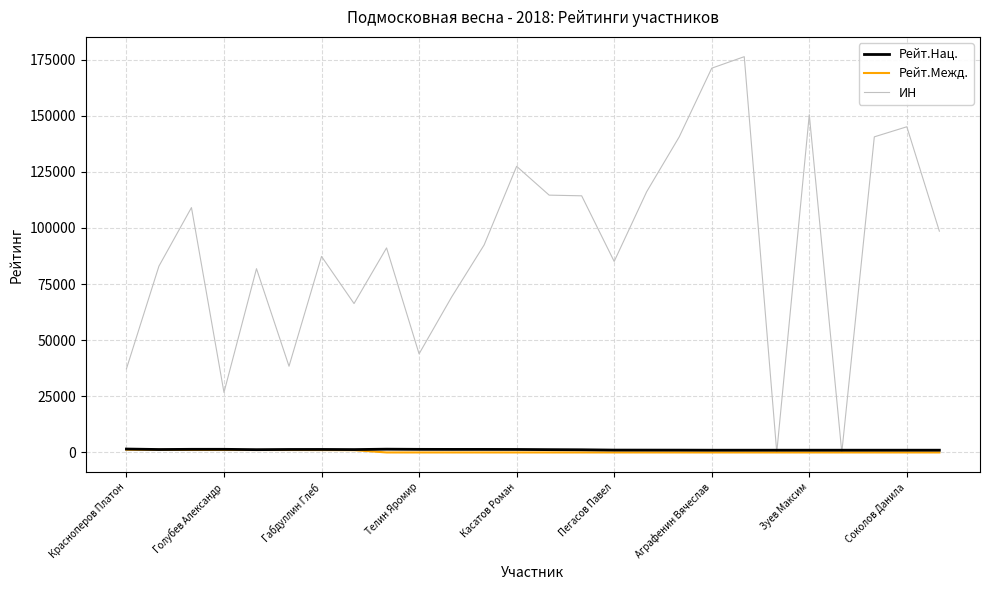

How many lines are shown in the chart?

3